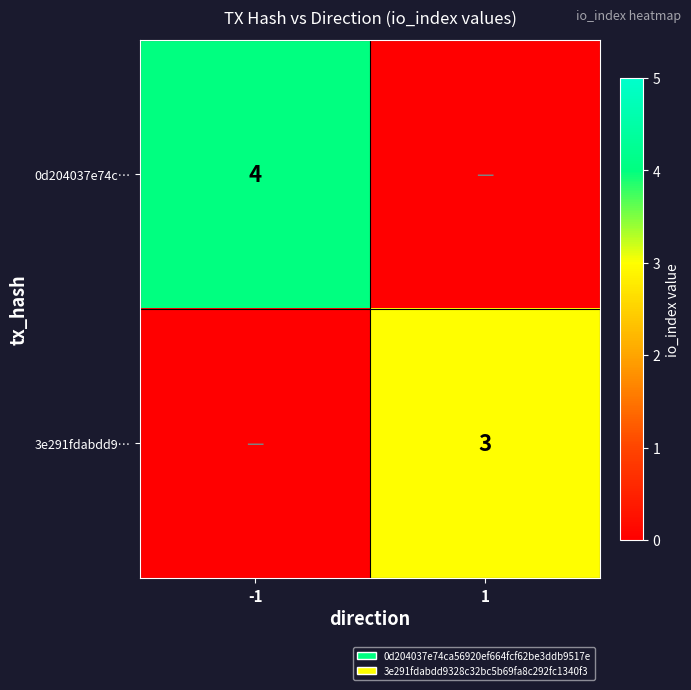

Between -1 and 1, which is larger?

-1